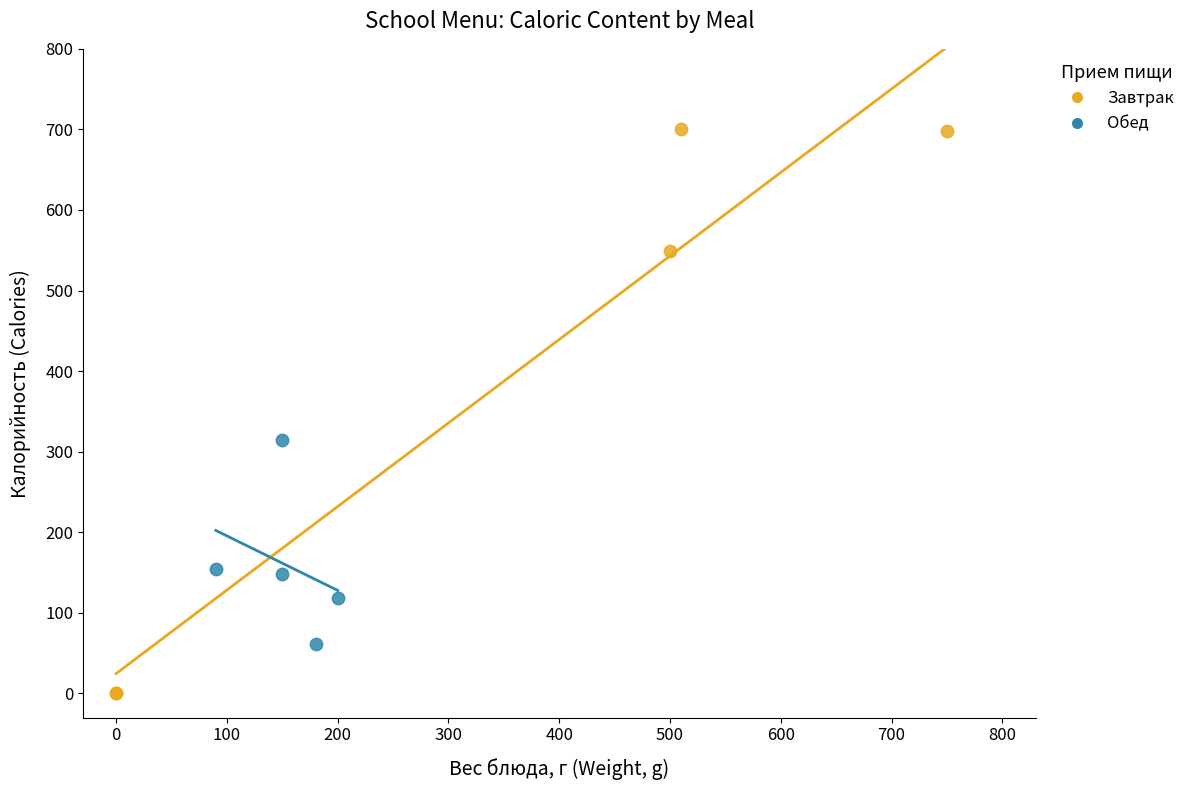

Which series contains the lowest Y value?

Завтрак